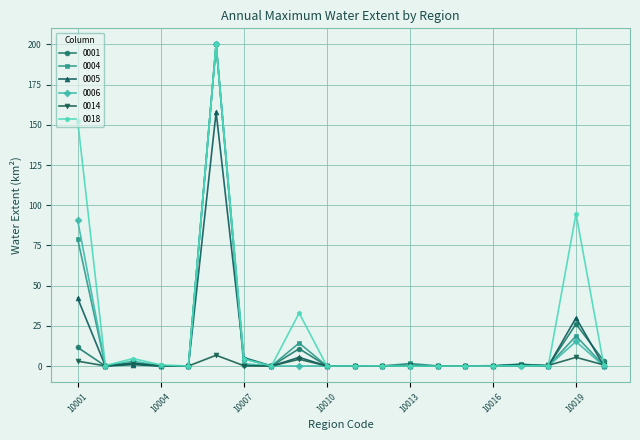

What is the highest value of the 0014 series?

6.7